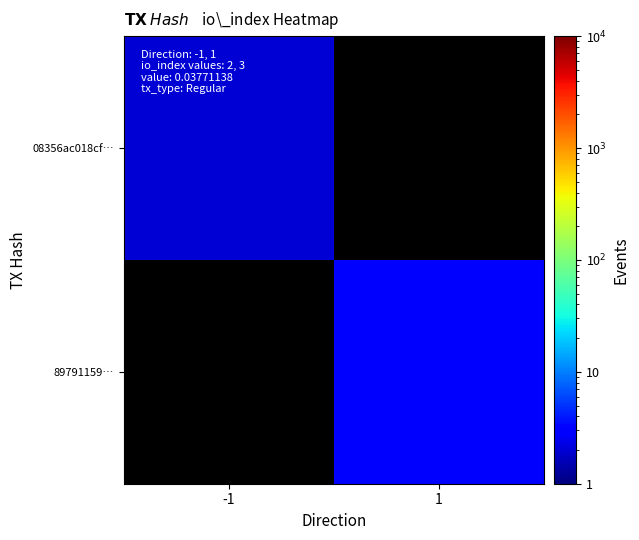

At how many categories does at least one series exceed 2?

1